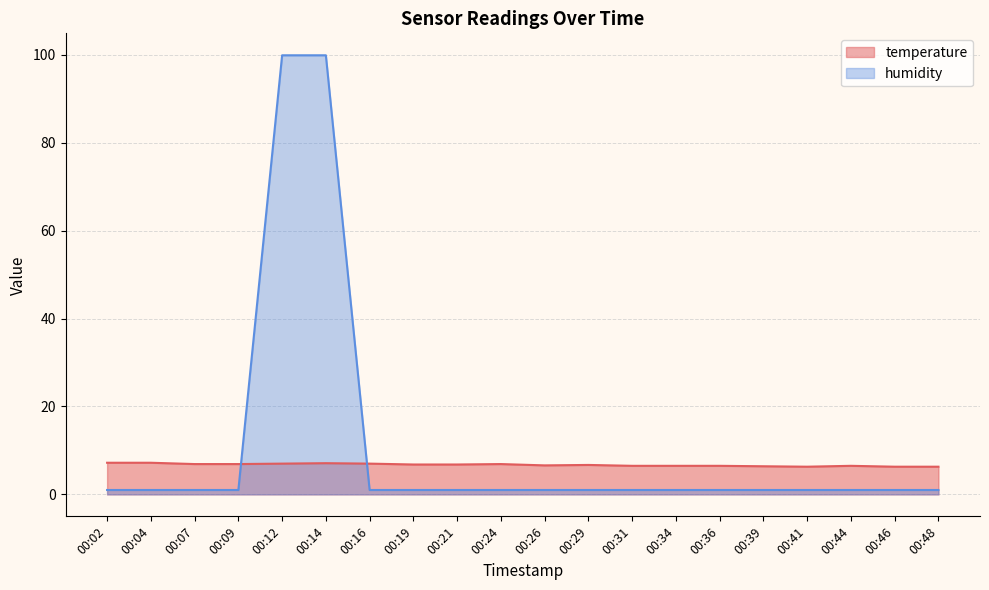

Where is temperature nearest to the value 6?

00:41